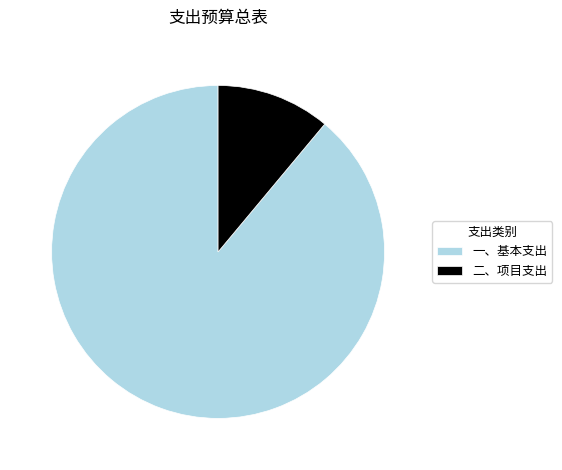

Approximately how many times larger is the value at 二、项目支出 compared to 一、基本支出?

0.1